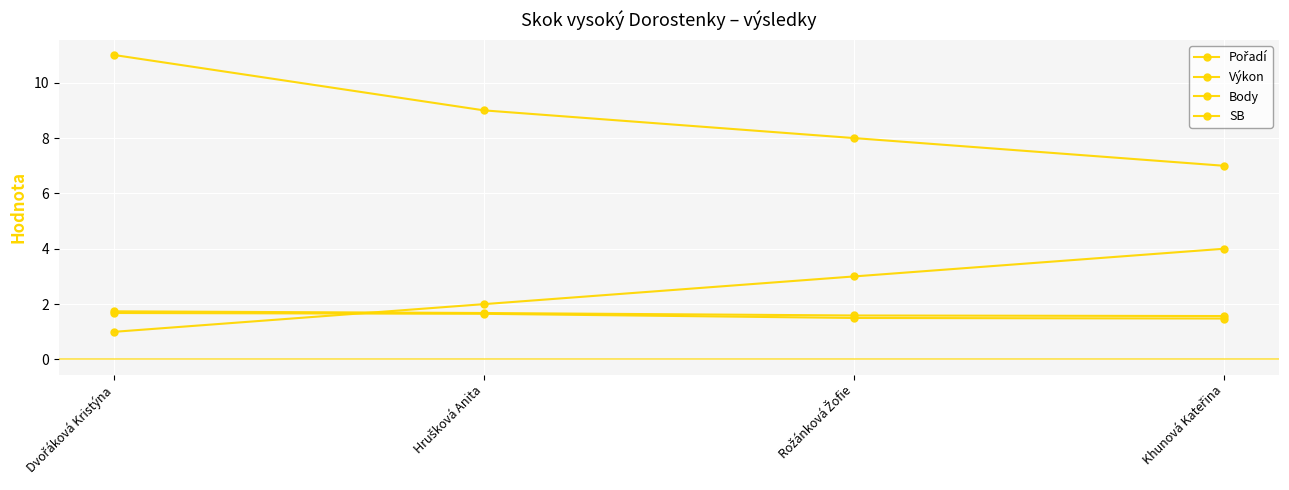

Is it true that Pořadí equals 1.0 at Dvořáková Kristýna?

True